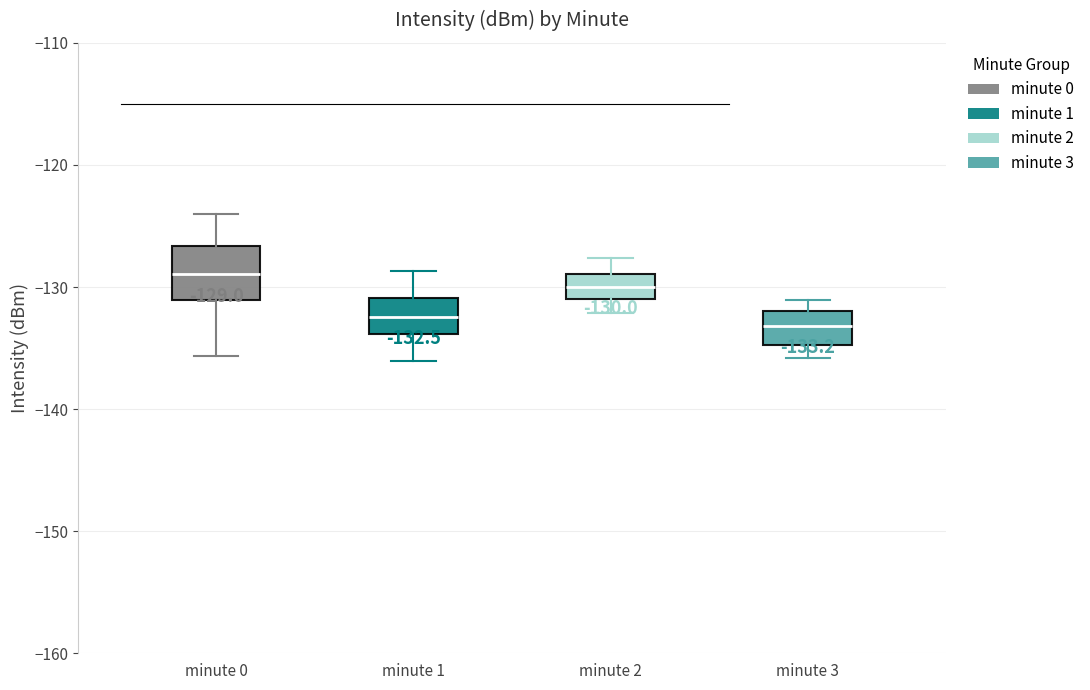

Which box is the tallest, from its lower edge to its upper edge?

minute 0